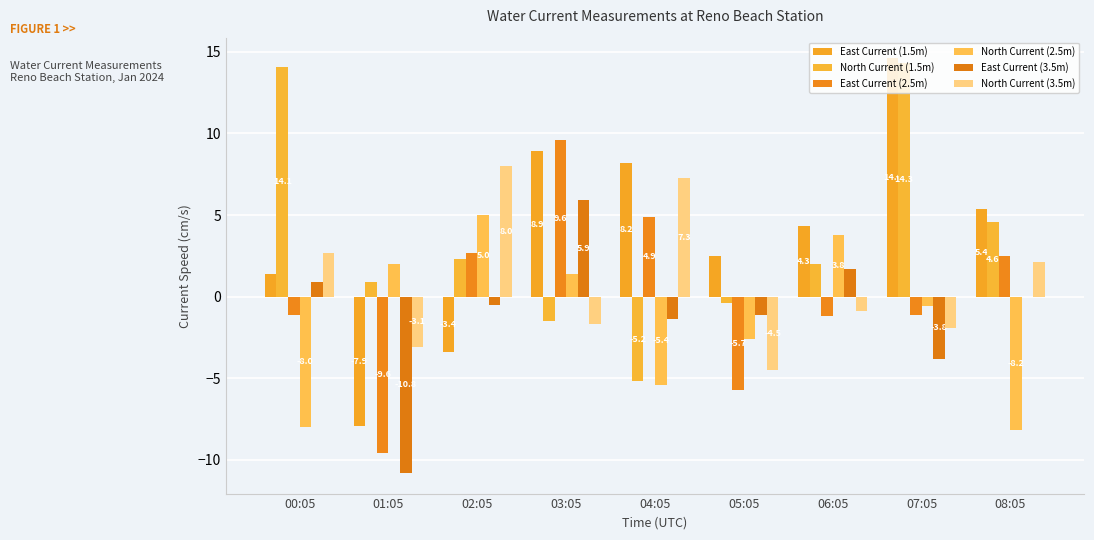

What is the label of the 1st bar from the right?

08:05